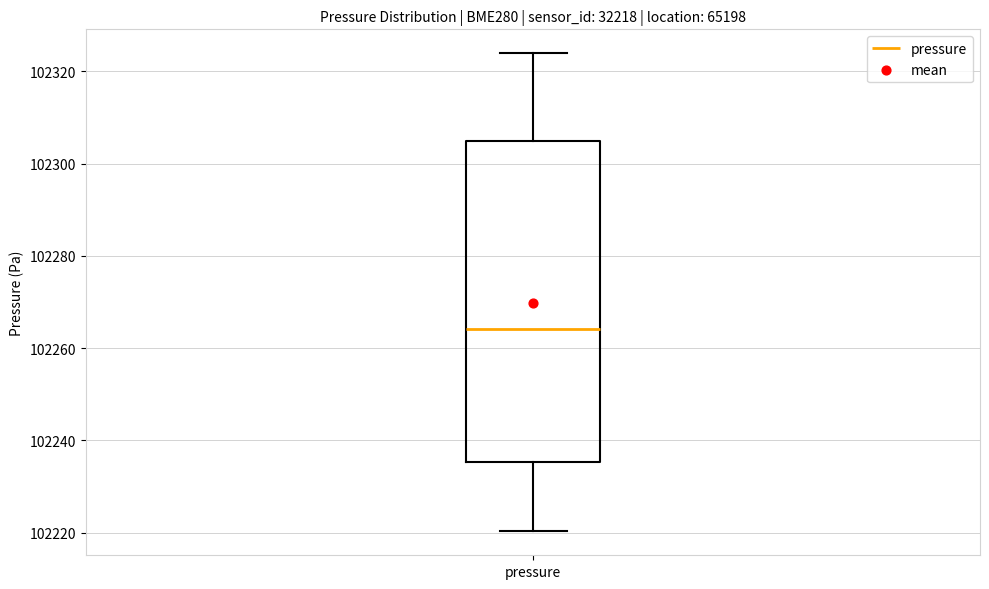

Transcribe this box plot: give where the median line is, the range the box spans, and where the two whiskers end, as read against the y-axis. The values are not printed on the chart, so give them approximately, as read against the axis.

median 102264, box 102236 to 102304, whiskers 102220 to 102324